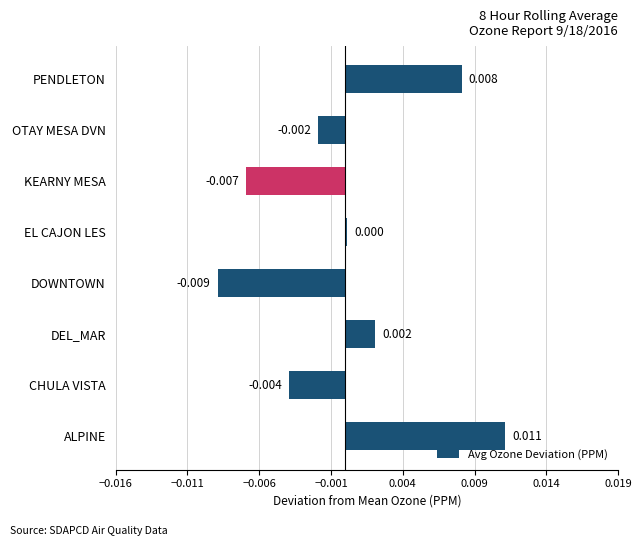

Count the number of categories in the chart.

8